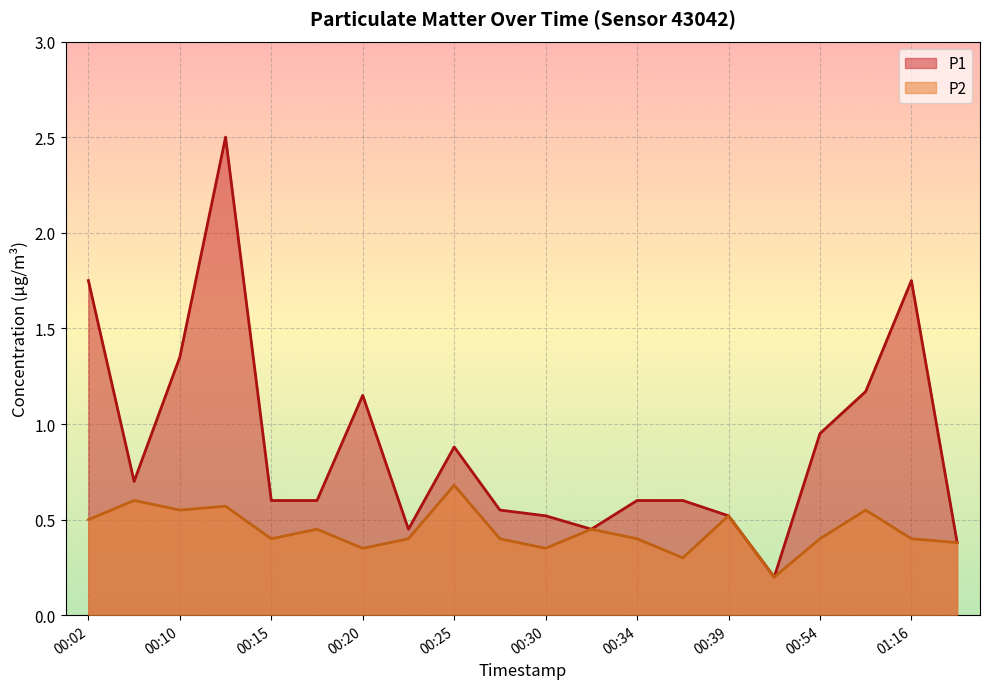

Which series has the largest total across all categories?

P1